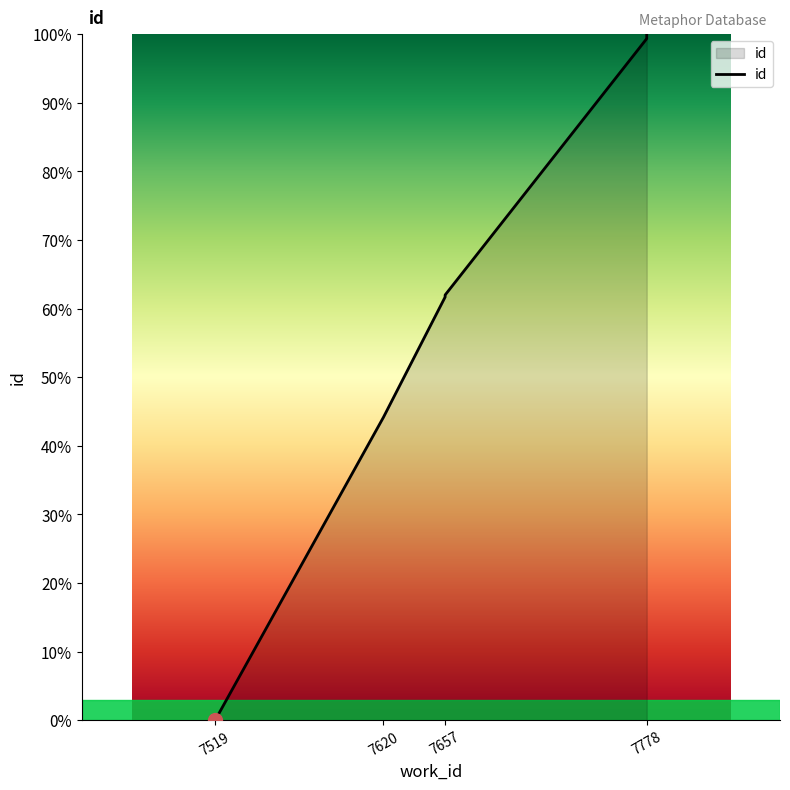

What is the greatest value displayed?

100.0